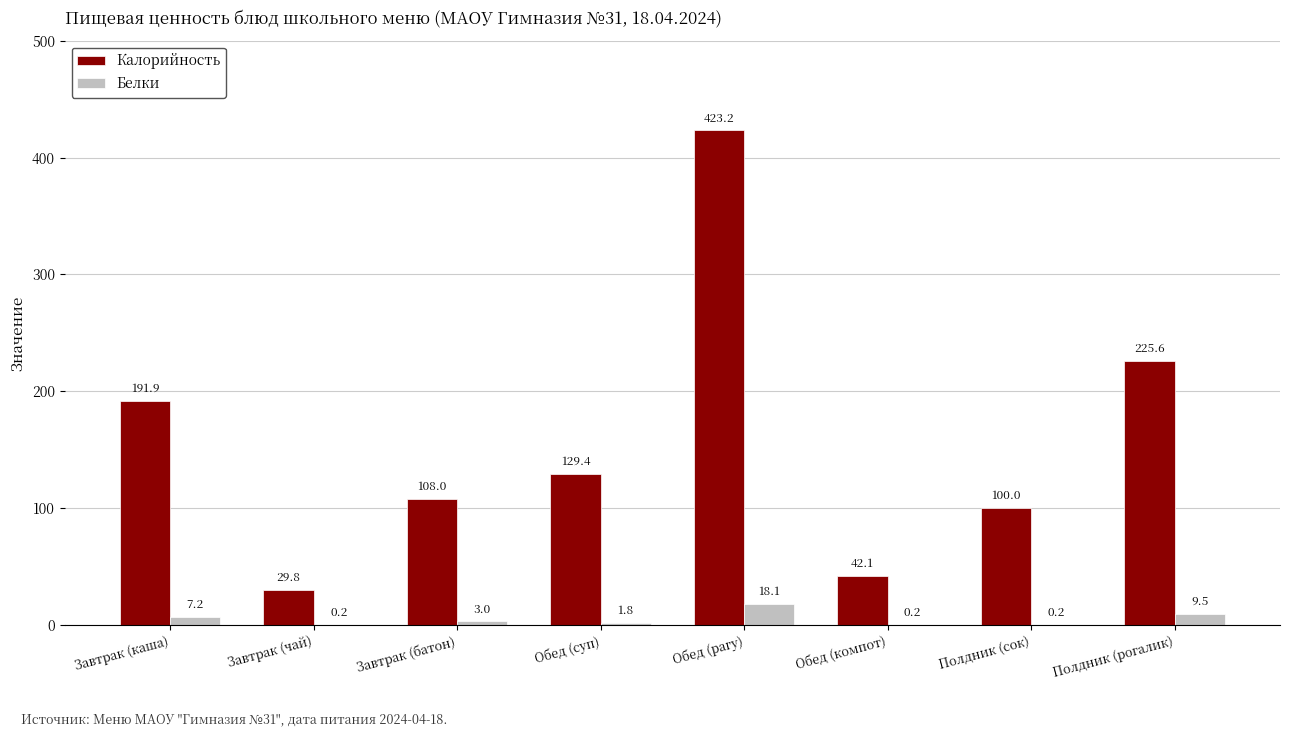

Count the number of categories in the chart.

8